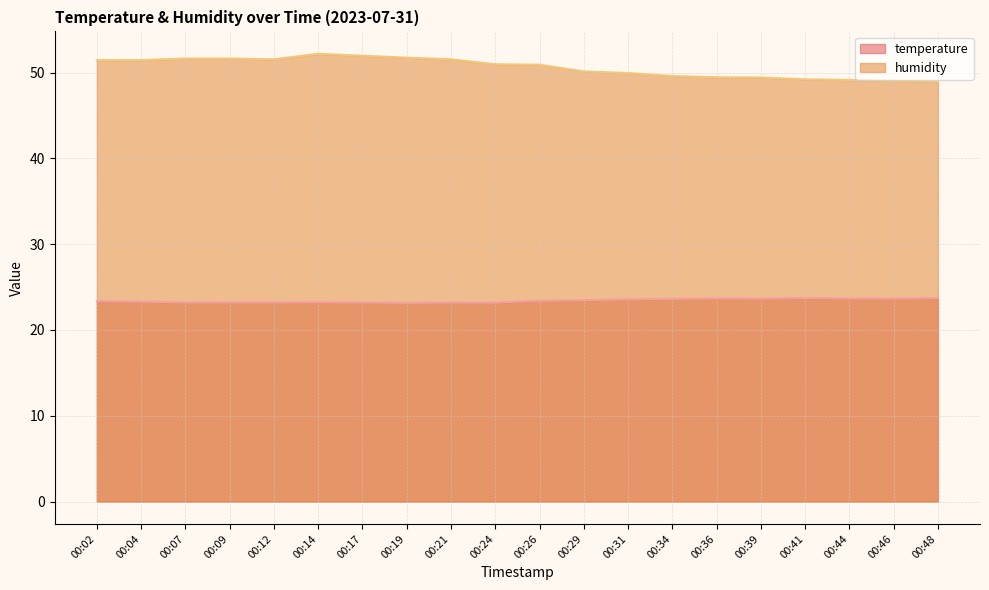

In temperature, how many points are lower than both neighbors (excluding endpoints)?

5